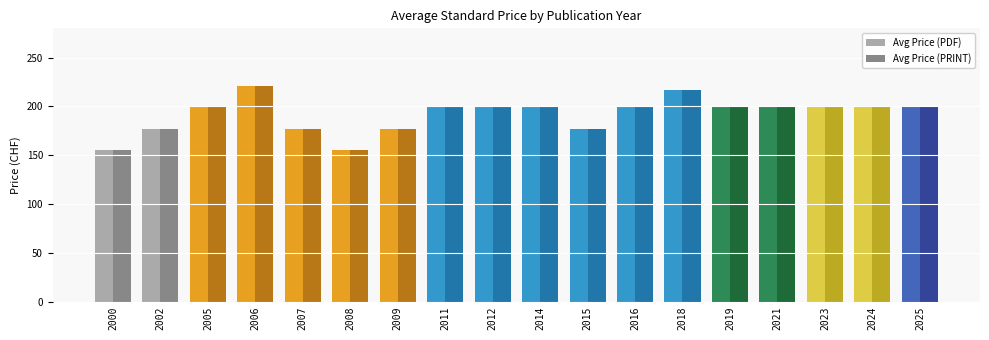

How many bars are there in each group?

2